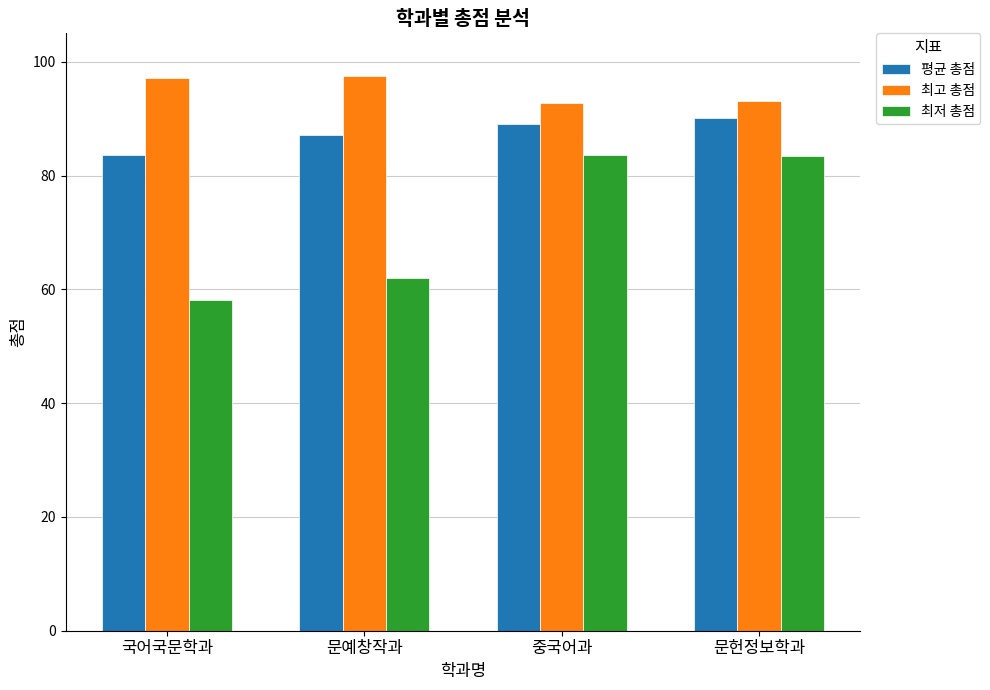

What position from the left is 중국어과?

3